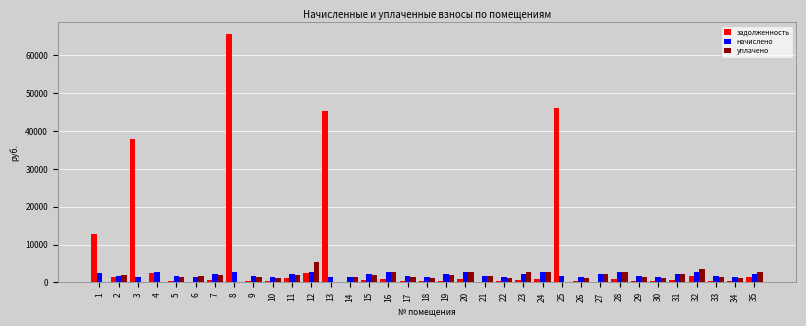

Which category has the highest value across all series?

8